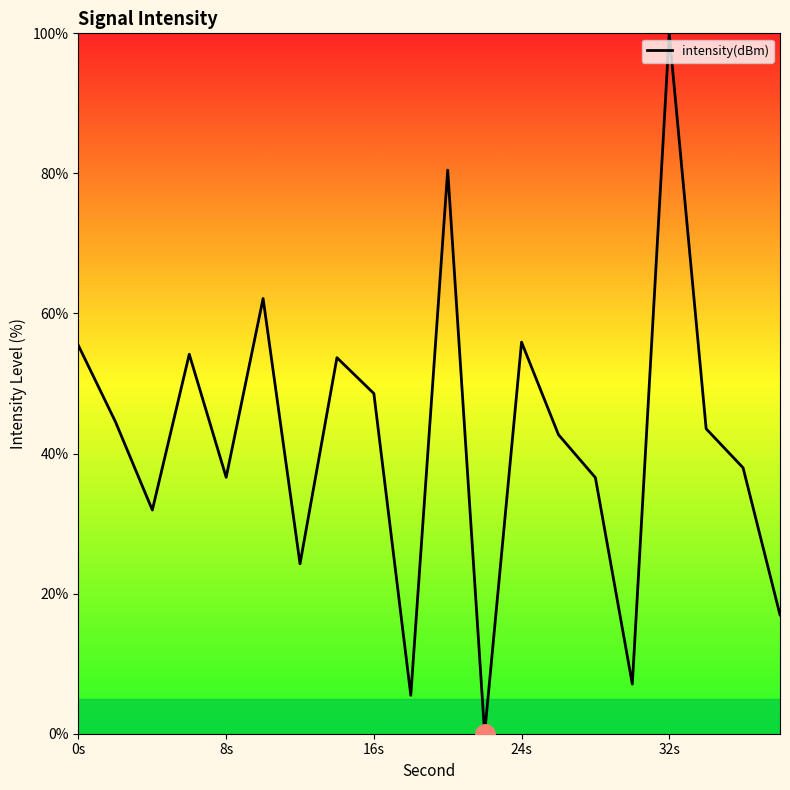

What is the greatest value displayed?

100.0